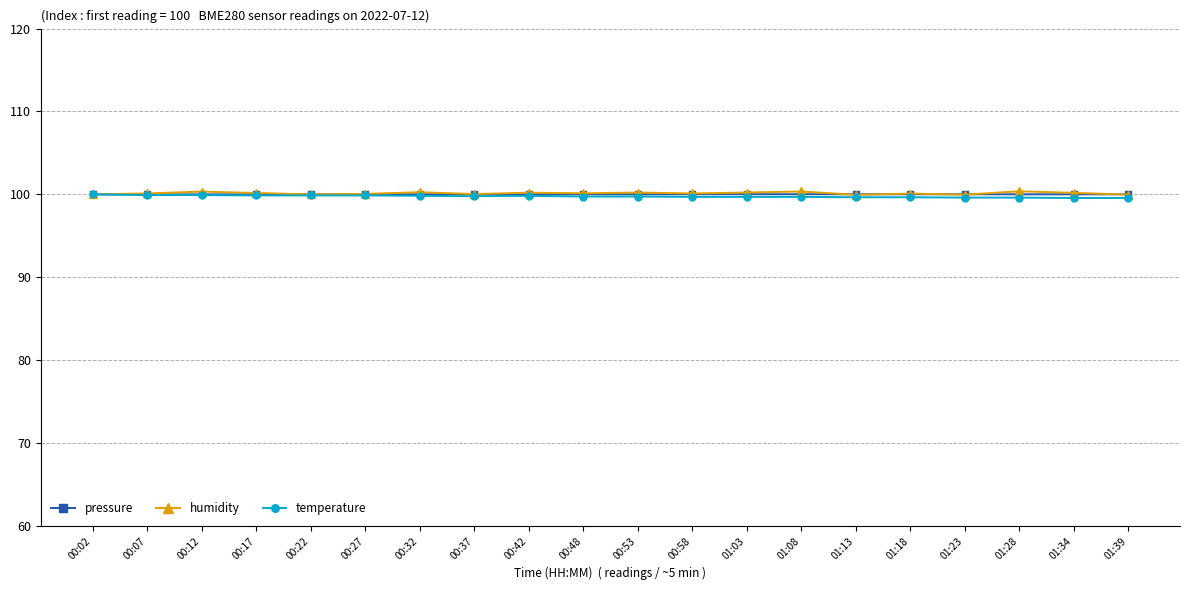

What is the minimum value for humidity?

99.9